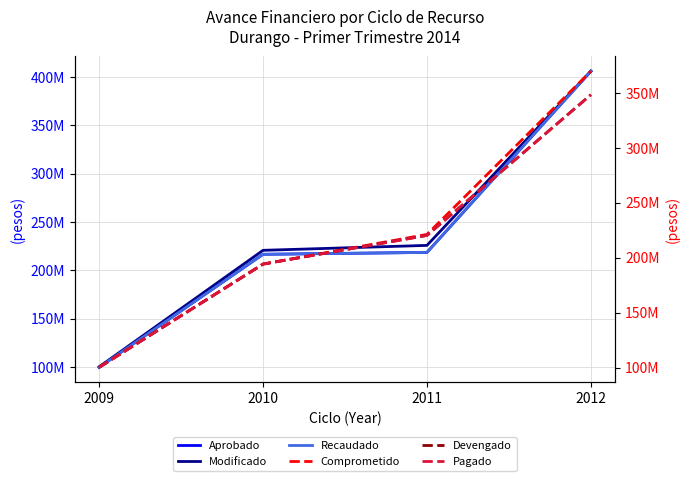

Where is Pagado nearest to the value 224356903?

2011